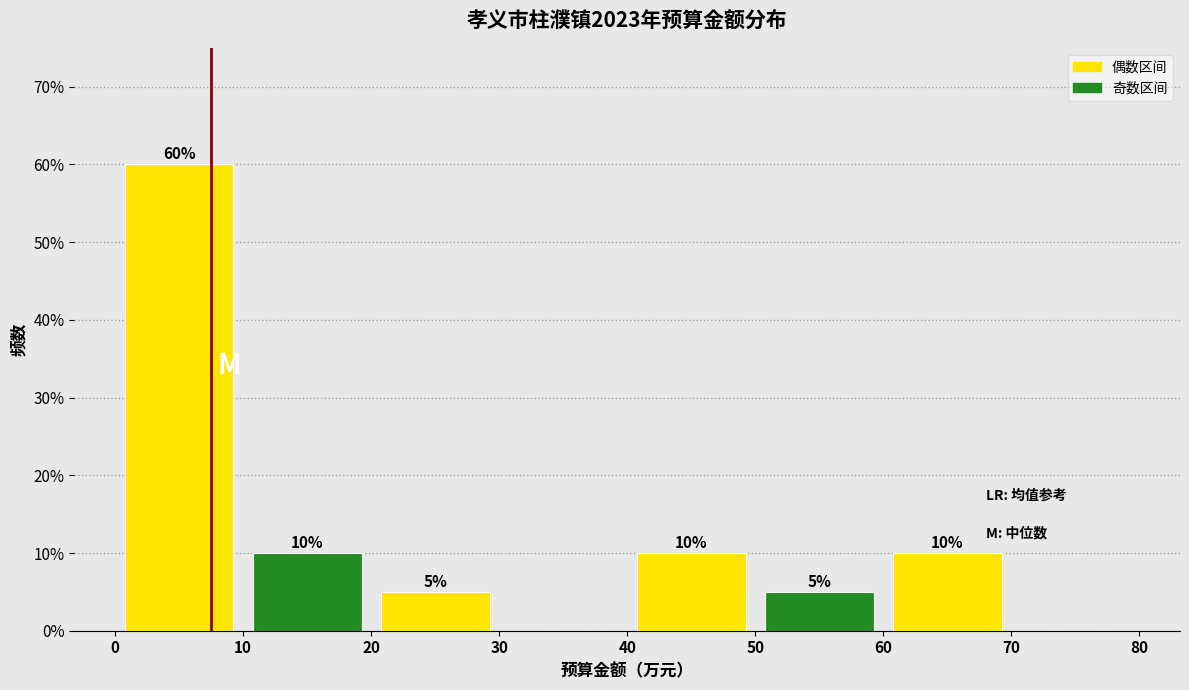

Which range on the x-axis has the tallest bar?

0 to 10